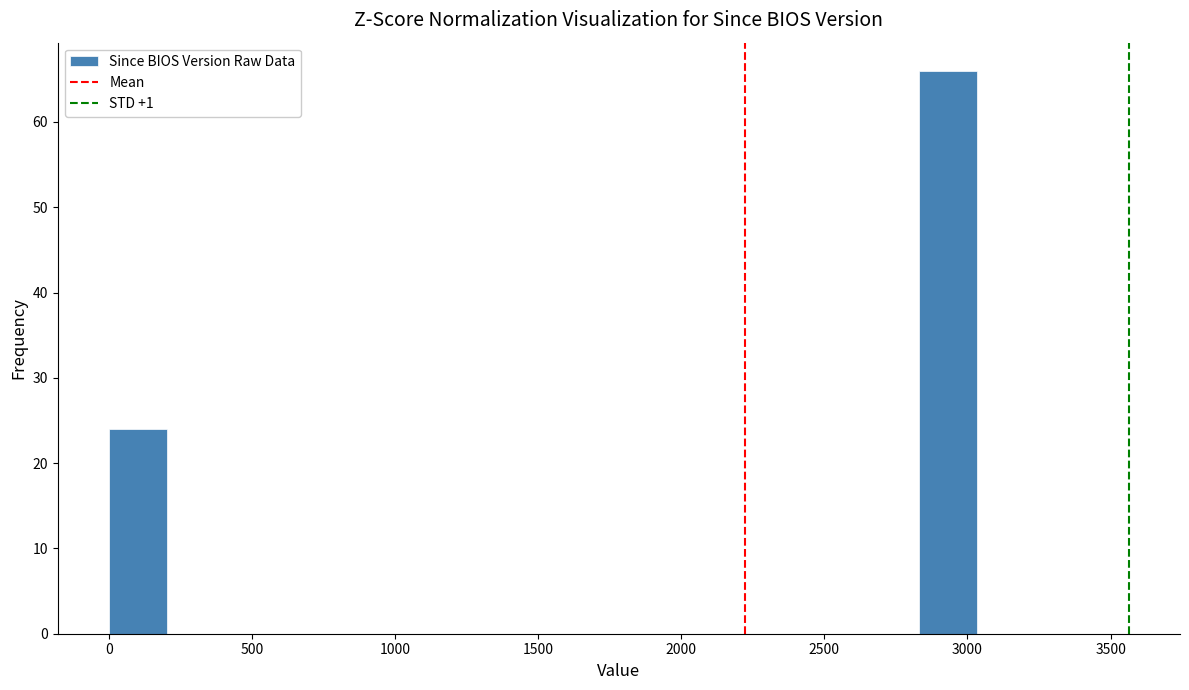

Reading left to right, list every bar in this chart as the range it spans on the x-axis followed by its height. Neither the bar edges nor the heights are printed on the chart, so give them approximately, as read against the axes.

0 to 200: 24
200 to 400: 0
400 to 600: 0
600 to 800: 0
800 to 1000: 0
1000 to 1200: 0
1200 to 1400: 0
1400 to 1600: 0
1600 to 1800: 0
1800 to 2000: 0
2000 to 2200: 0
2200 to 2450: 0
2450 to 2650: 0
2650 to 2850: 0
2850 to 3050: 66